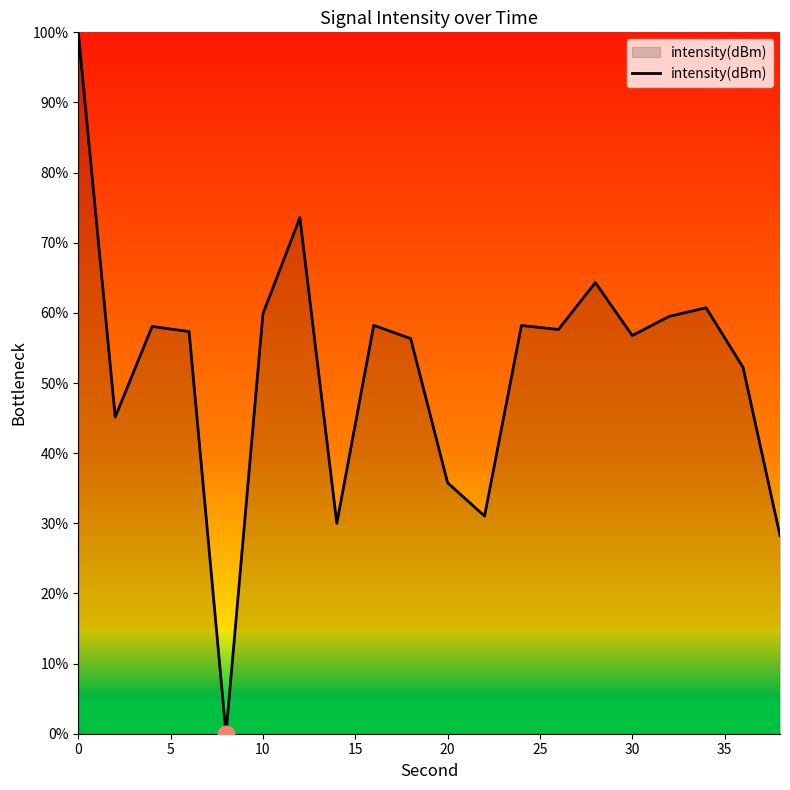

What is the difference between the maximum and minimum values?

100.0